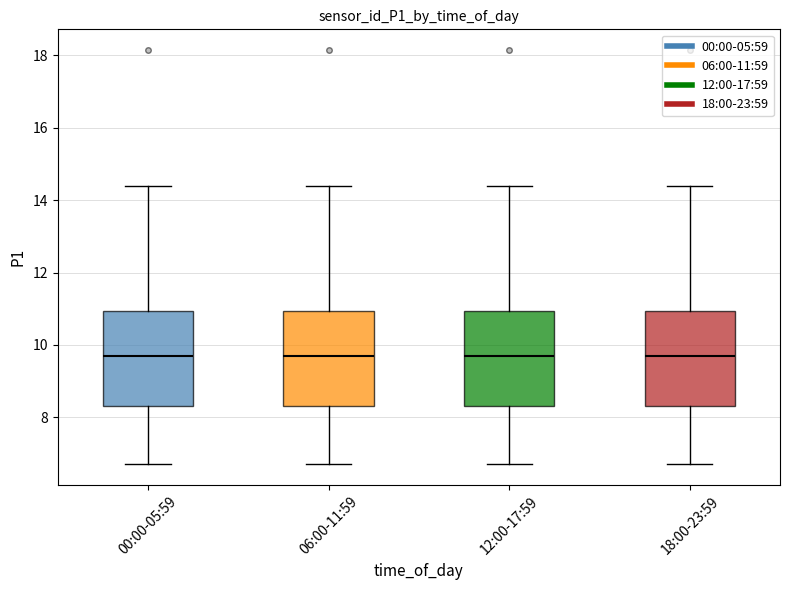

Where is the upper edge of the box for 06:00-11:59 on the y-axis? The values are not printed on the chart, so give them approximately, as read against the axis.

11.0